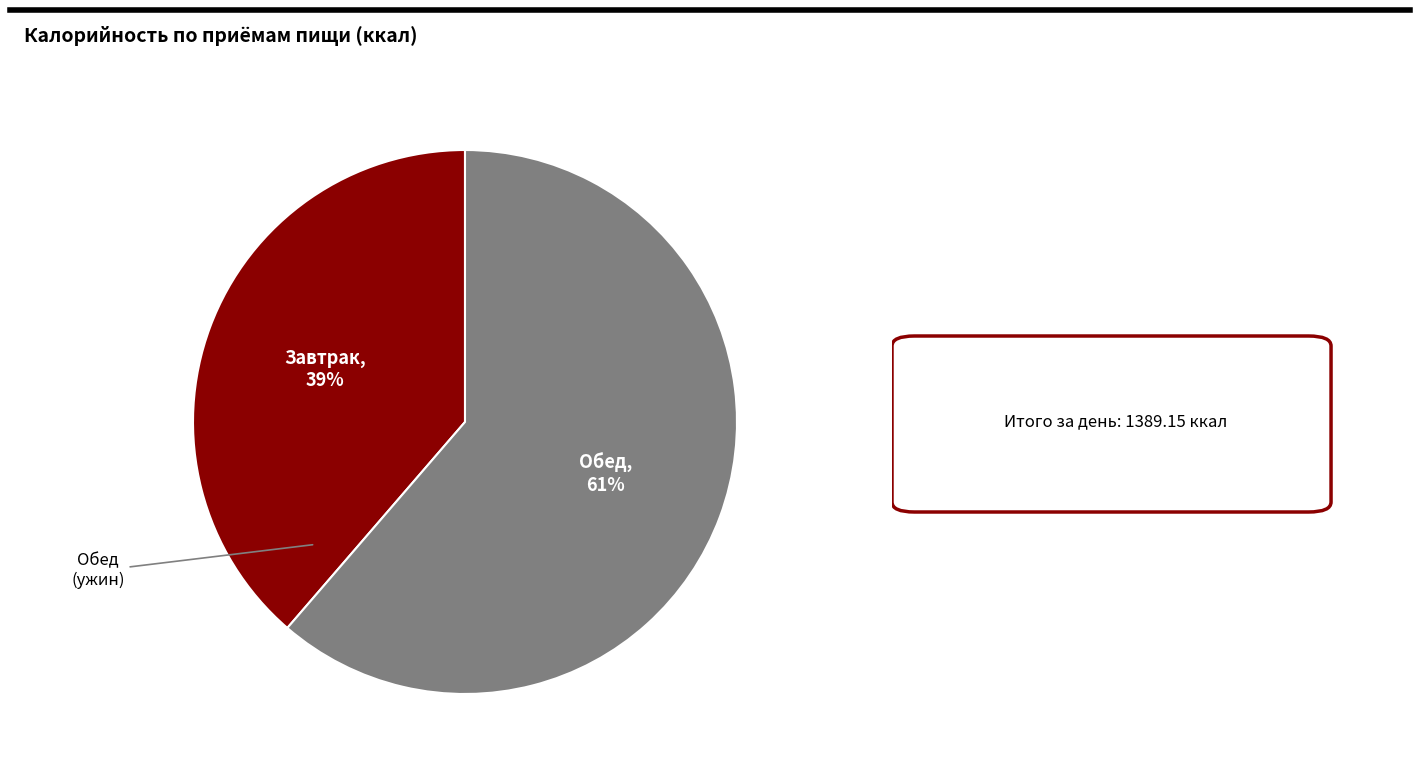

Count the number of slices in the pie.

2